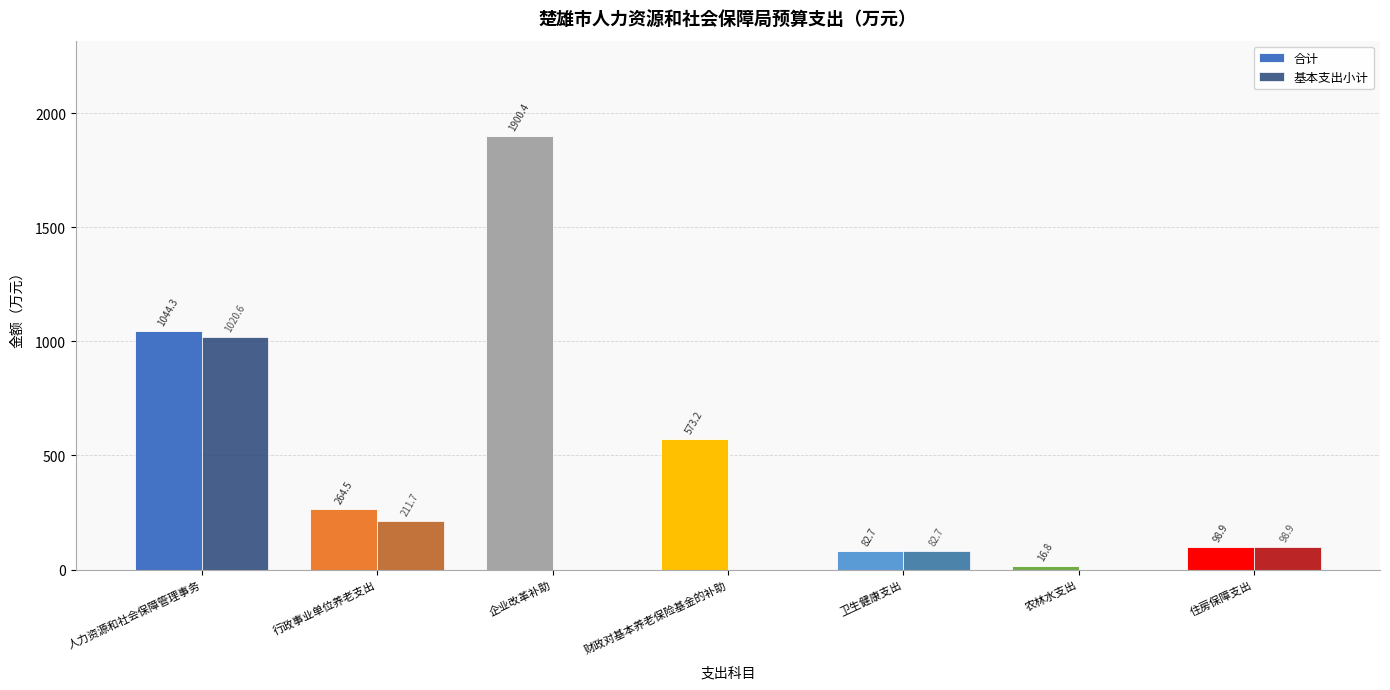

What are all the series names shown in the legend?

合计, 基本支出小计